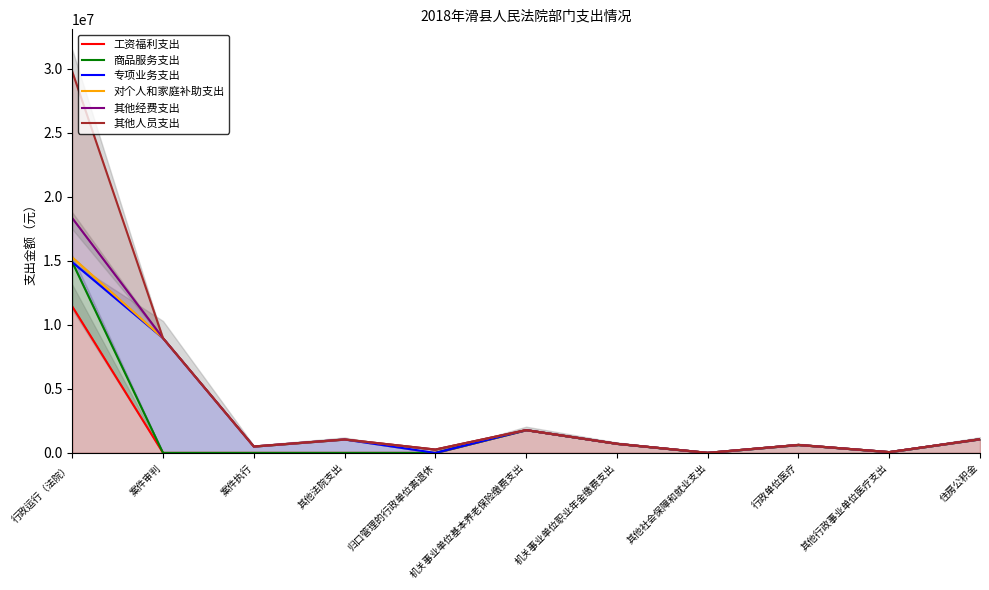

What is the sum of the 对个人和家庭补助支出 values at 案件审判 and 住房公积金?

10031531.7